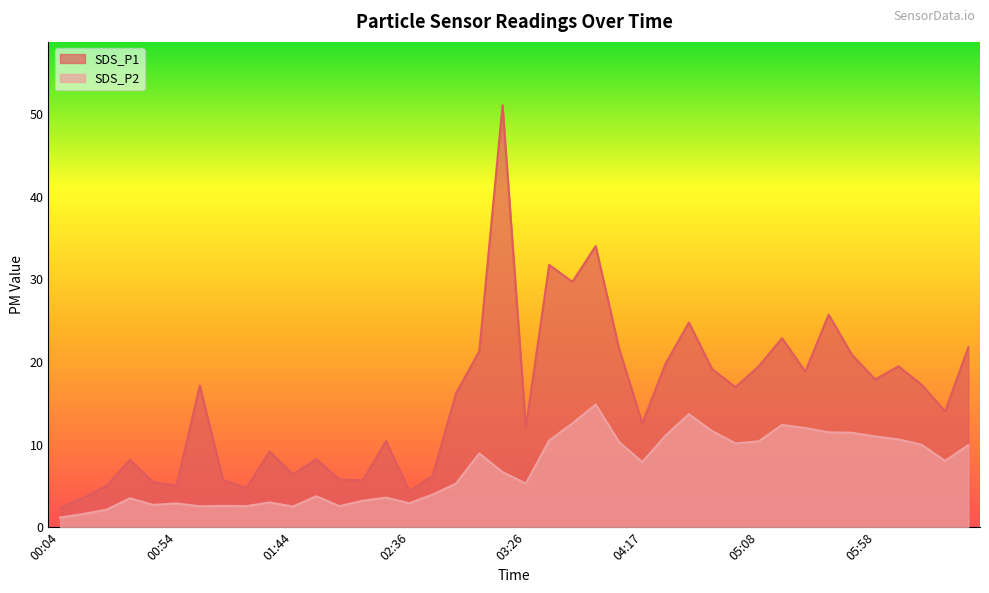

Where is SDS_P2 nearest to the value 8?

06:28